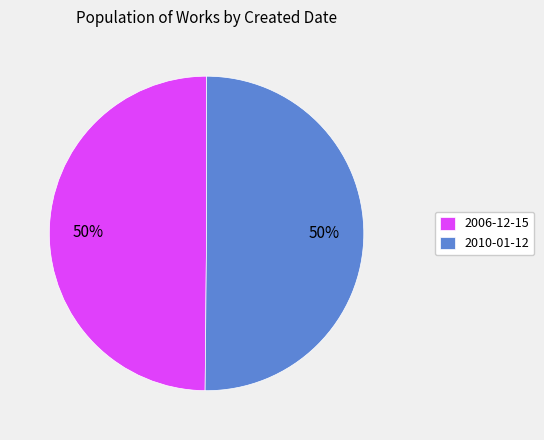

How many slices are in this pie chart?

2